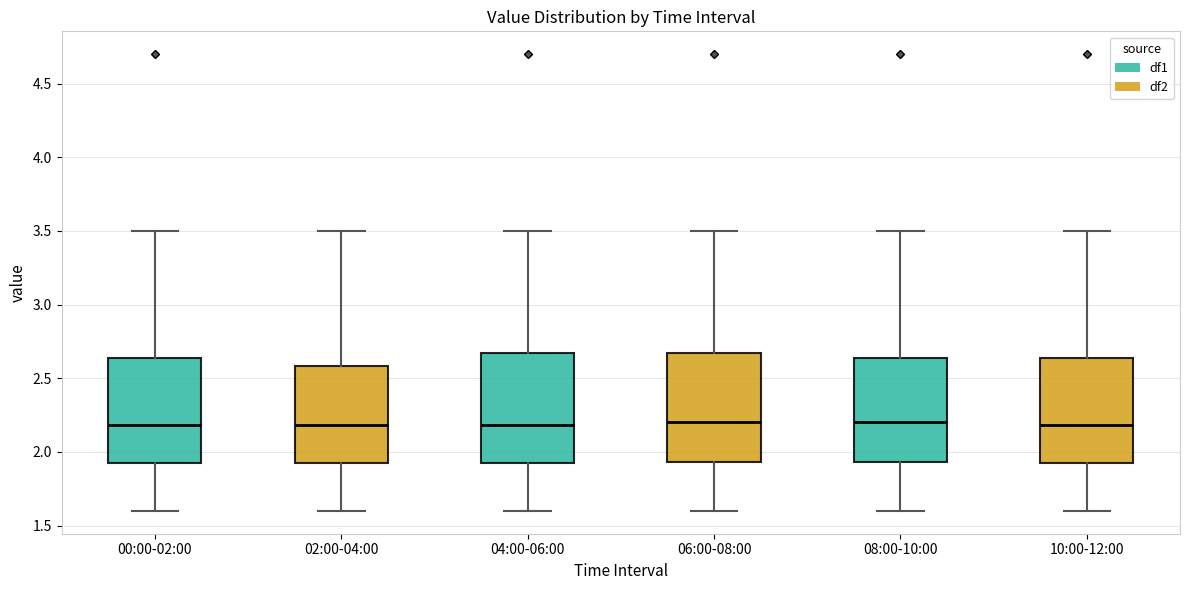

Where does the median line of the box for 04:00-06:00 sit on the y-axis? The values are not printed on the chart, so give them approximately, as read against the axis.

2.20